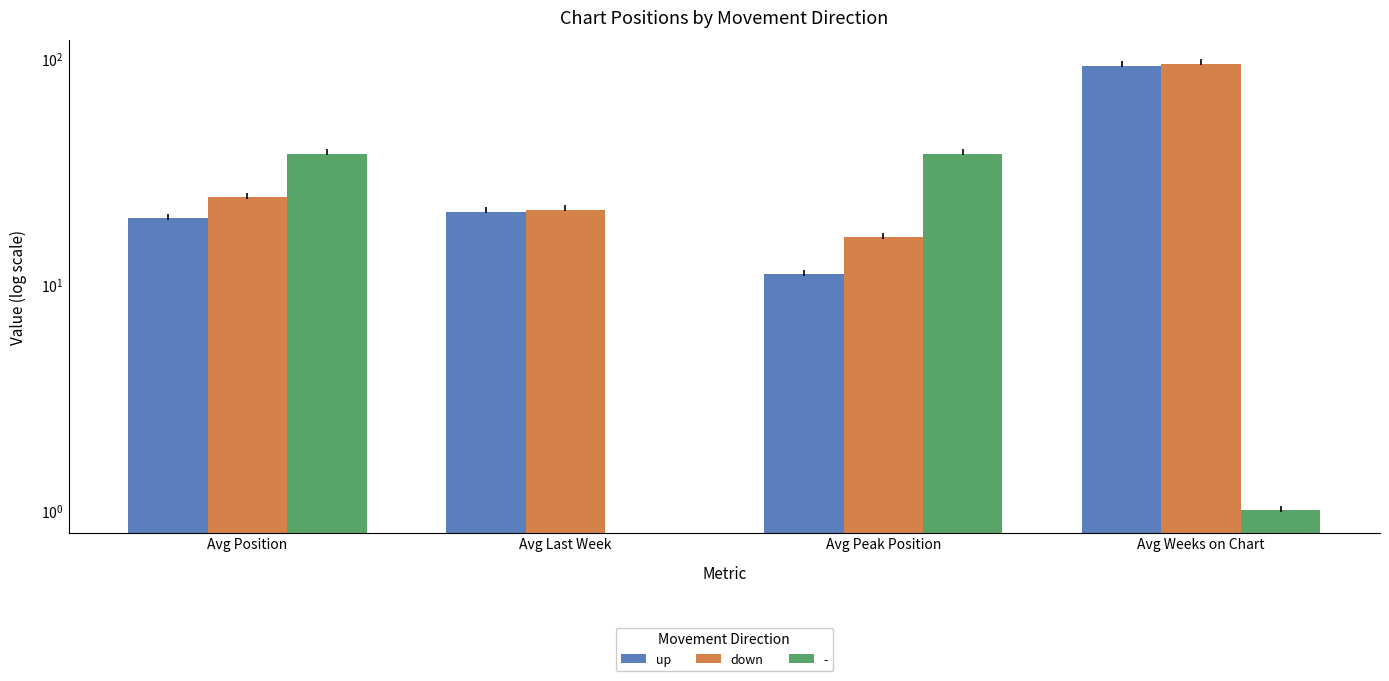

At which label does up reach its peak?

Avg Weeks on Chart